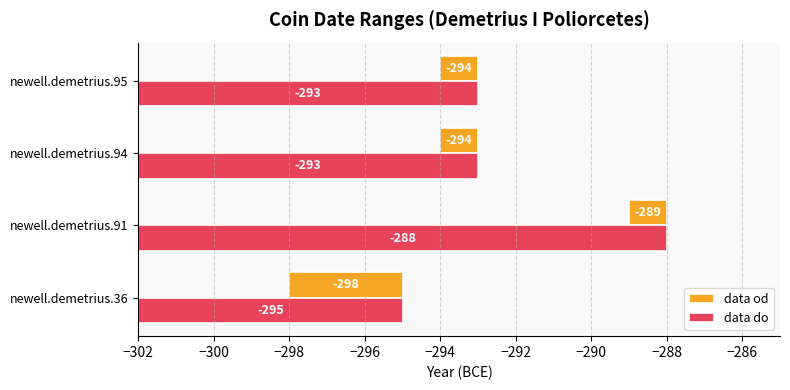

Does the chart contain stacked bars?

No